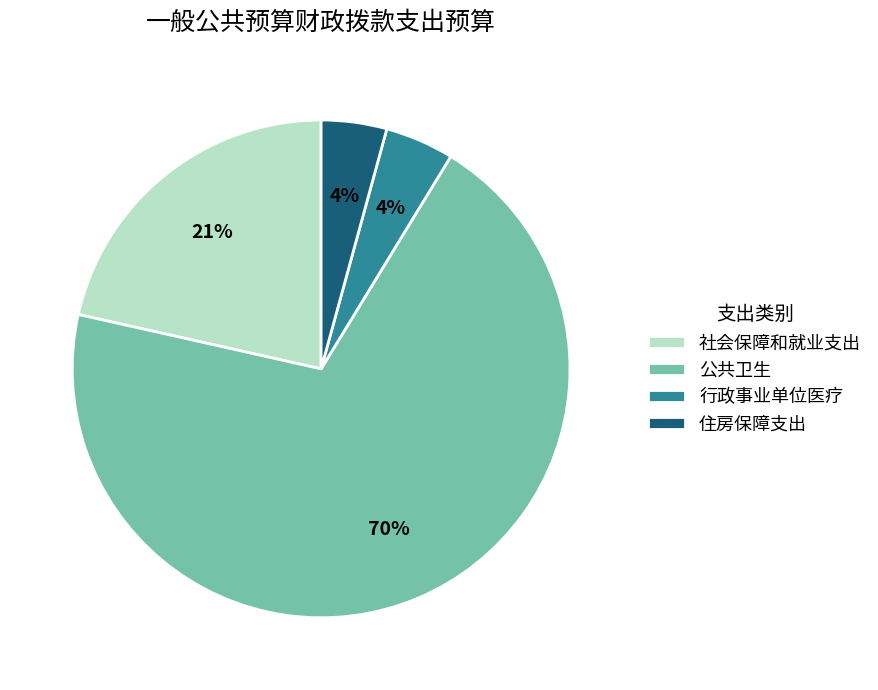

To the nearest percent, what is the average slice percentage?

25%